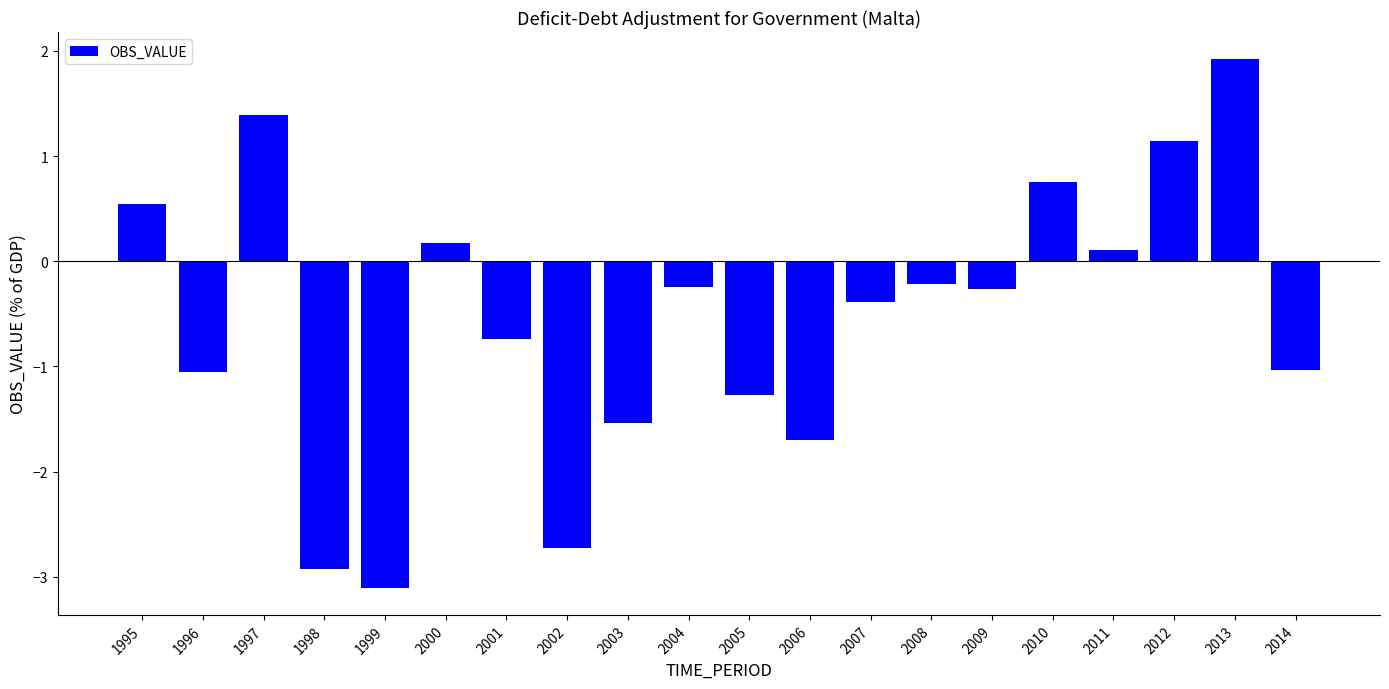

What is the value of the 5th bar from the left?

-3.1